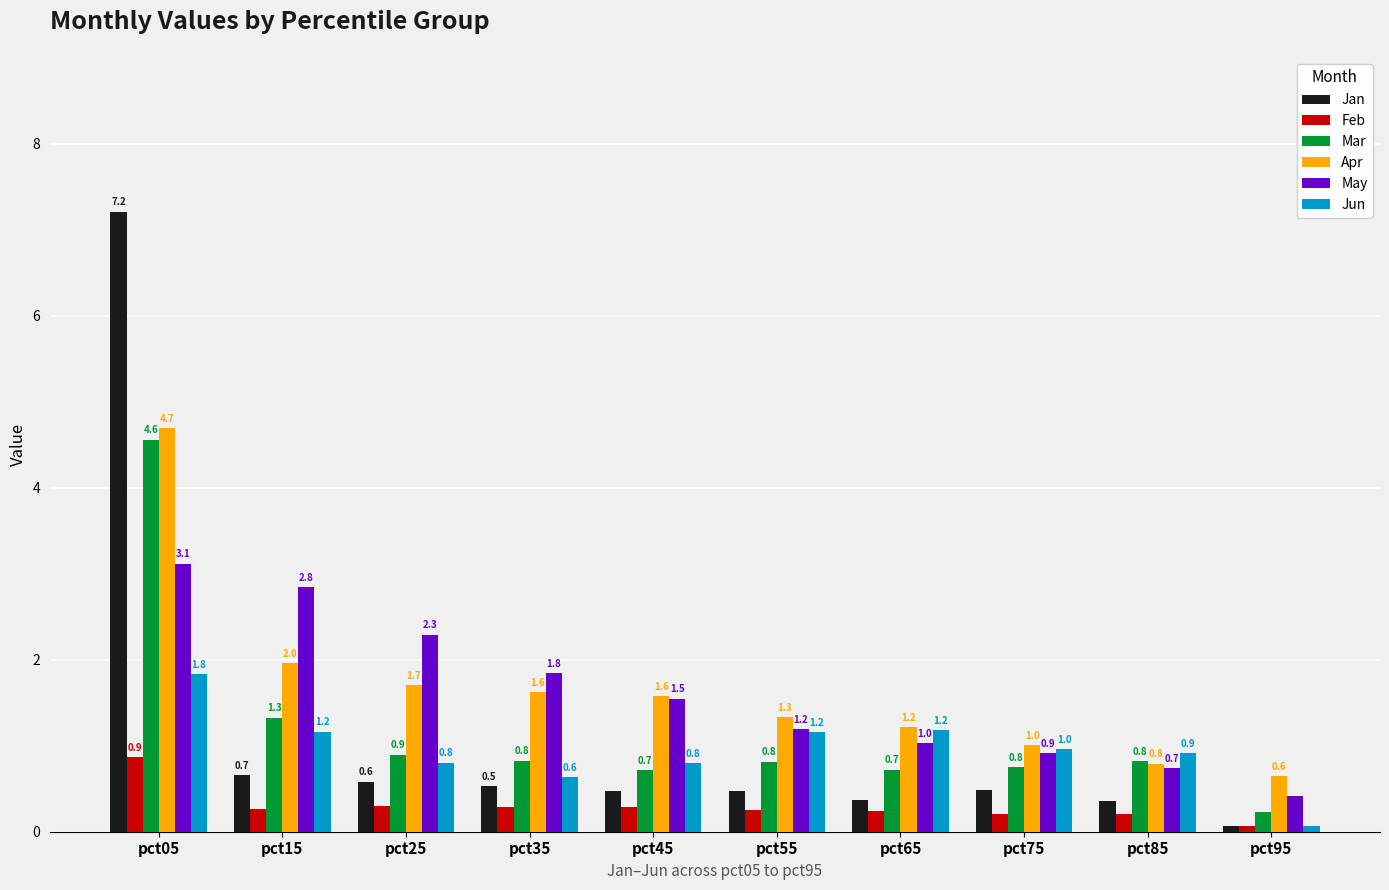

How many groups of bars are there?

10